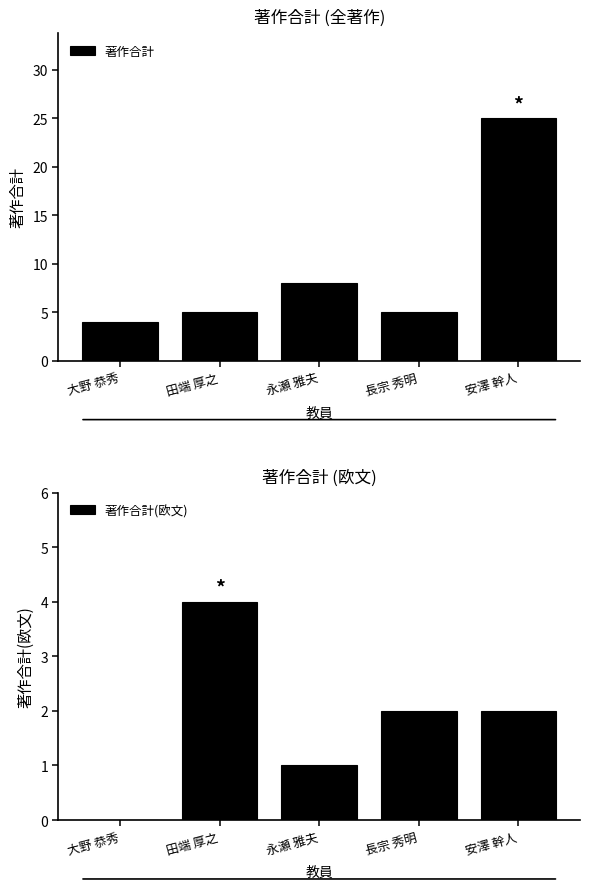

What is the maximum value shown in the chart?

25